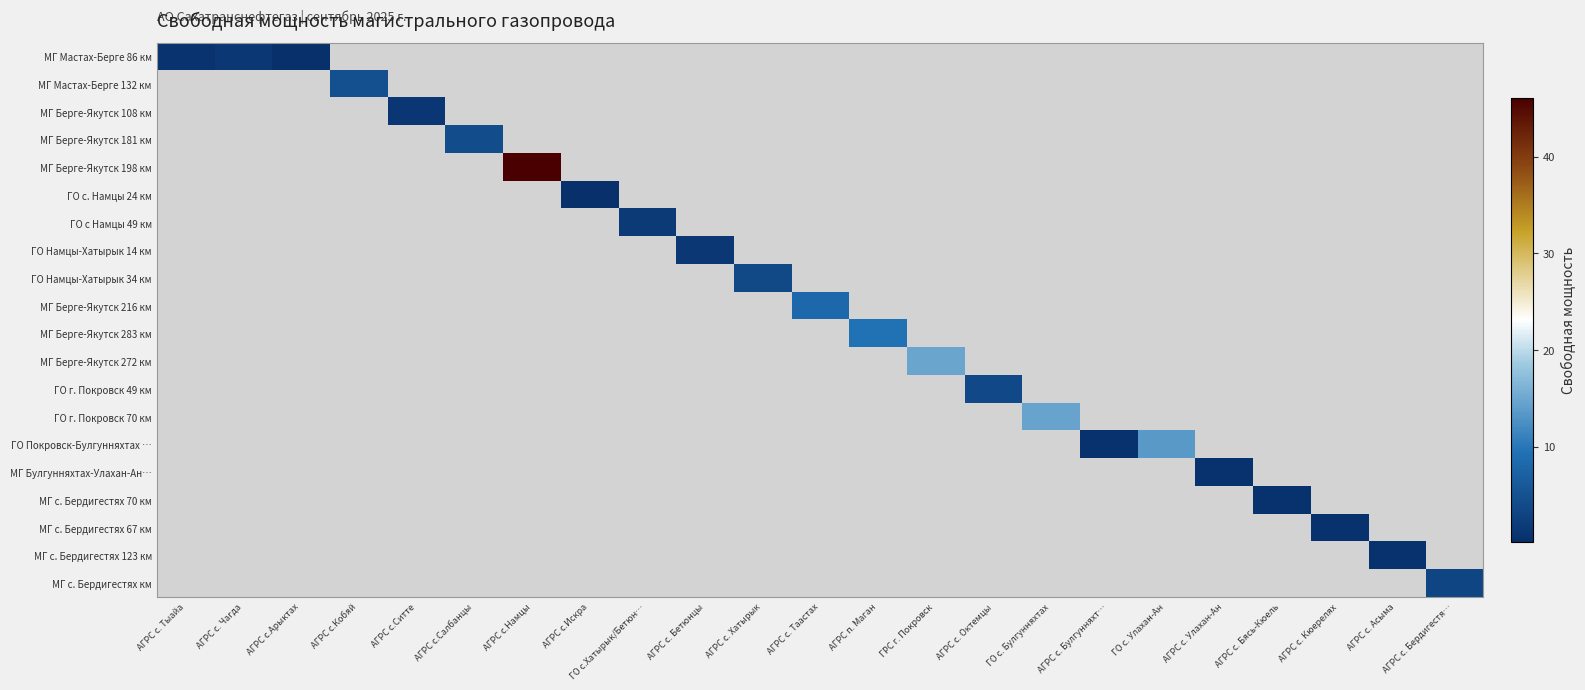

Between АГРС с. Бетюнцы and АГРС п. Маган, which is larger?

АГРС п. Маган